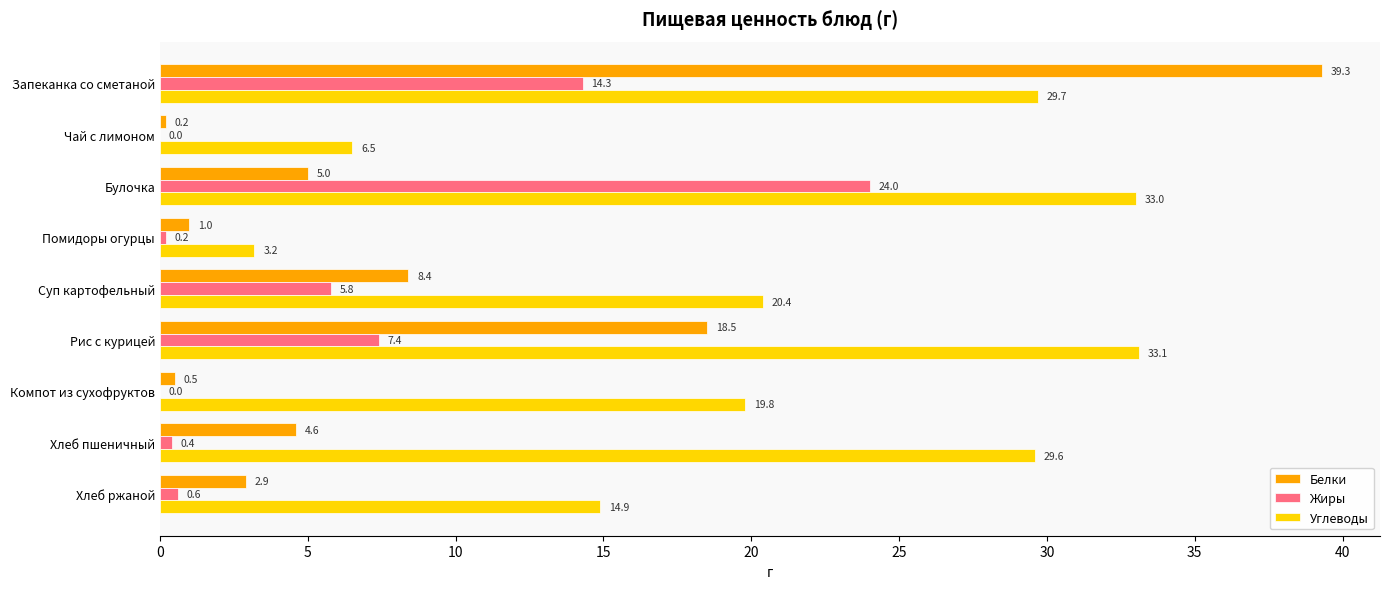

Which series has the widest spread of values?

Белки